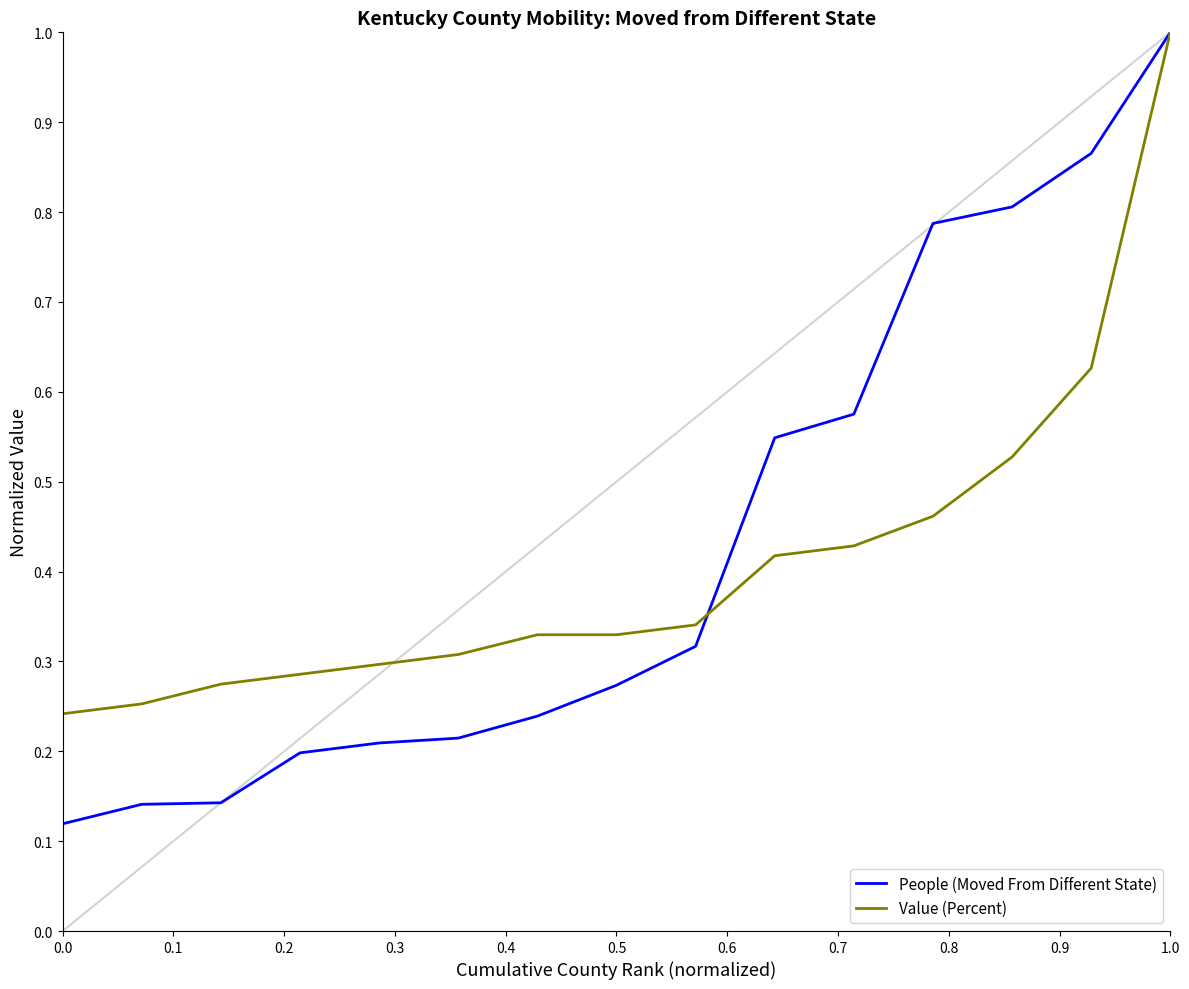

Which series has the largest range (max minus min)?

People (Moved From Different State)